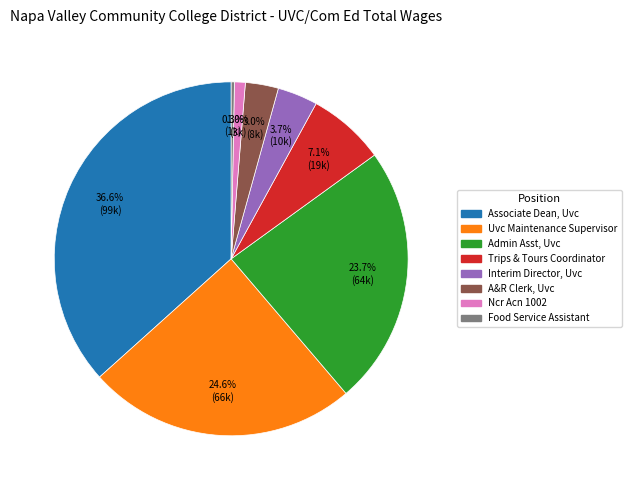

Is it true that Ncr Acn 1002 is 11% of the pie?

False